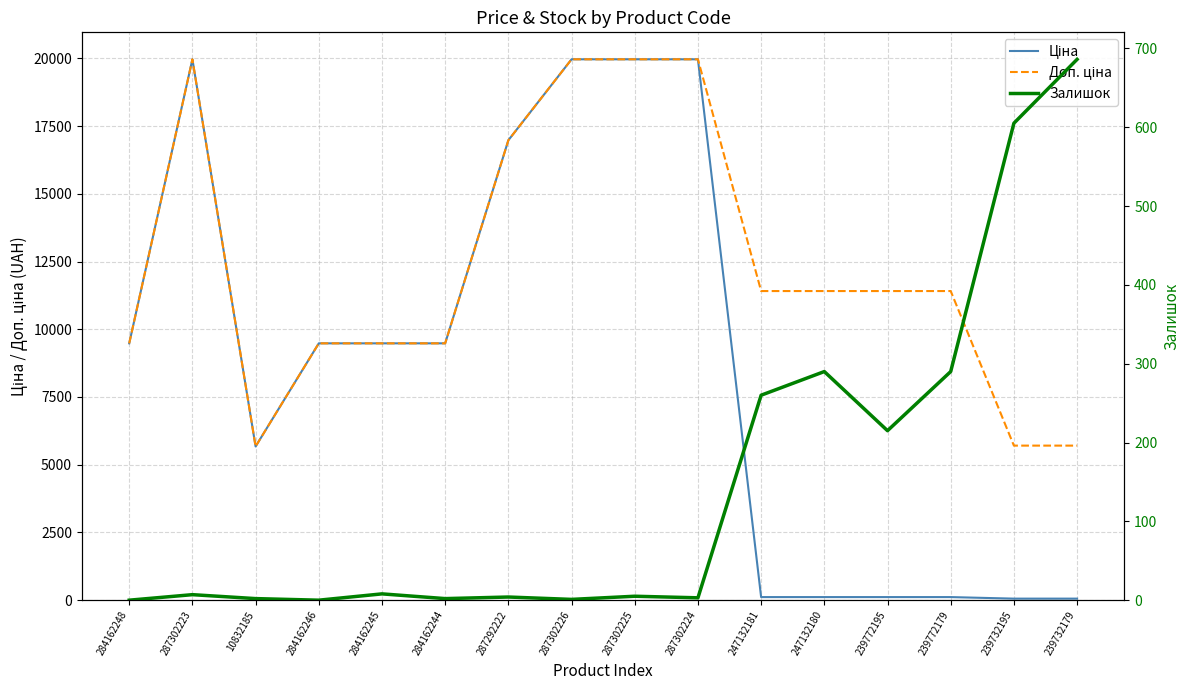

How many series are shown in this chart?

3